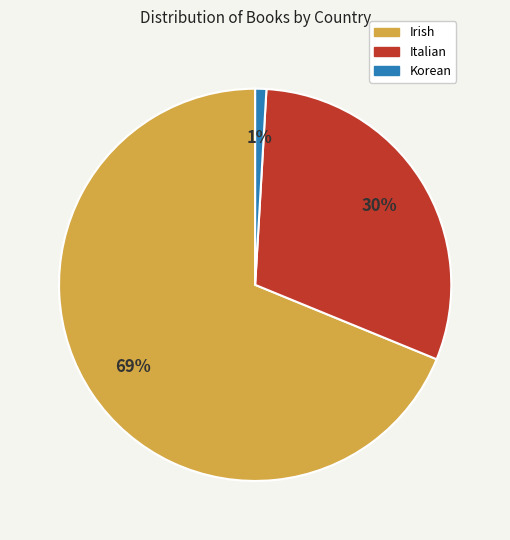

Which category has the smallest portion of the pie?

Korean